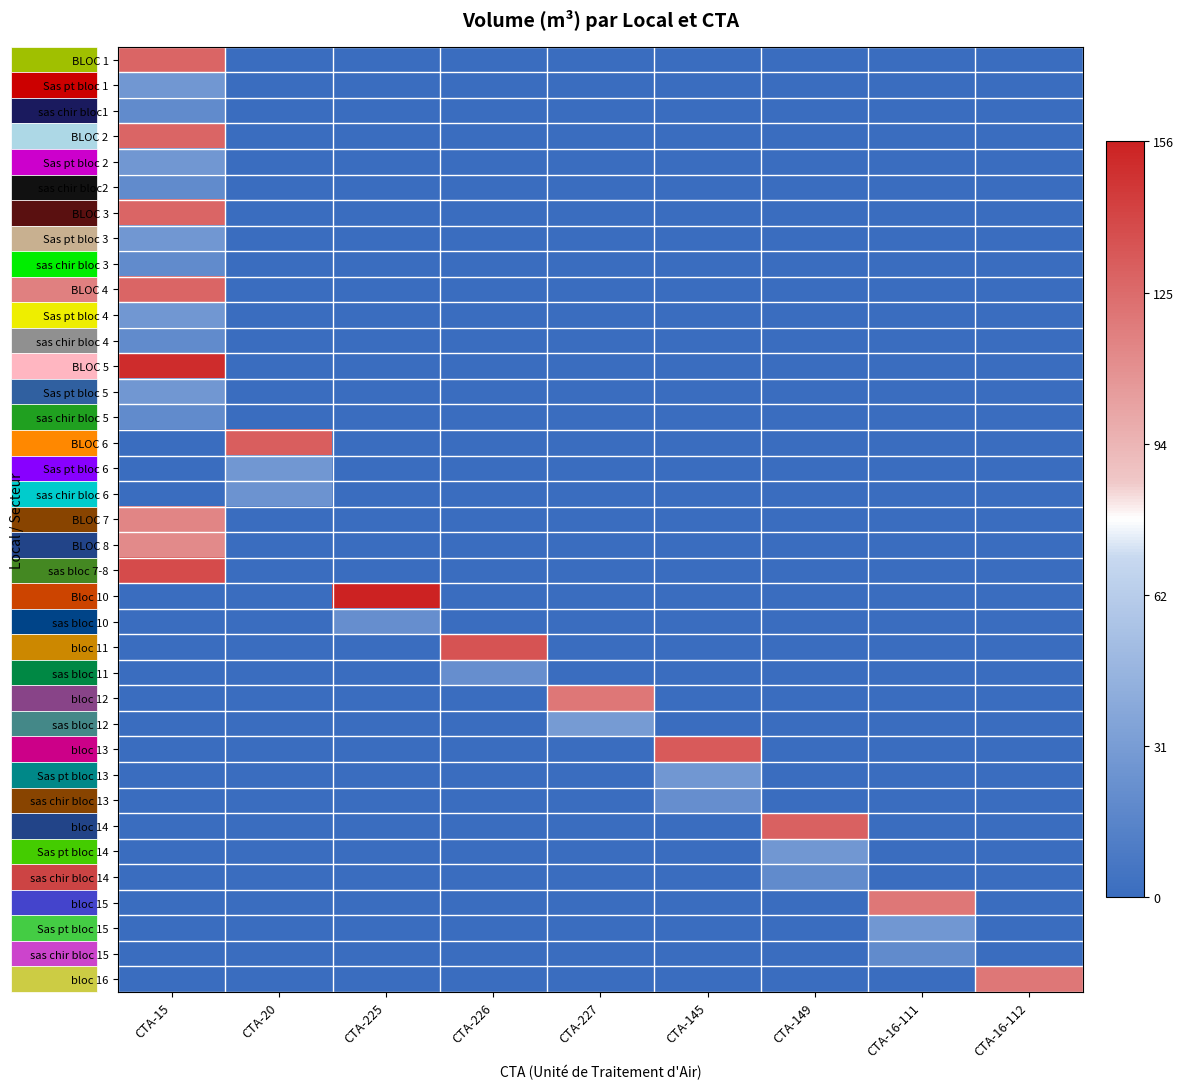

Reading left to right, what are all the values shown in this chart?

BLOC 1: CTA-15=126.9	CTA-20=0.0	CTA-225=0.0	CTA-226=0.0	CTA-227=0.0	CTA-145=0.0	CTA-149=0.0	CTA-16-111=0.0	CTA-16-112=0.0
Sas pt bloc 1: CTA-15=27.5	CTA-20=0.0	CTA-225=0.0	CTA-226=0.0	CTA-227=0.0	CTA-145=0.0	CTA-149=0.0	CTA-16-111=0.0	CTA-16-112=0.0
sas chir bloc1: CTA-15=20.0	CTA-20=0.0	CTA-225=0.0	CTA-226=0.0	CTA-227=0.0	CTA-145=0.0	CTA-149=0.0	CTA-16-111=0.0	CTA-16-112=0.0
BLOC 2: CTA-15=126.9	CTA-20=0.0	CTA-225=0.0	CTA-226=0.0	CTA-227=0.0	CTA-145=0.0	CTA-149=0.0	CTA-16-111=0.0	CTA-16-112=0.0
Sas pt bloc 2: CTA-15=27.5	CTA-20=0.0	CTA-225=0.0	CTA-226=0.0	CTA-227=0.0	CTA-145=0.0	CTA-149=0.0	CTA-16-111=0.0	CTA-16-112=0.0
sas chir bloc2: CTA-15=20.0	CTA-20=0.0	CTA-225=0.0	CTA-226=0.0	CTA-227=0.0	CTA-145=0.0	CTA-149=0.0	CTA-16-111=0.0	CTA-16-112=0.0
BLOC 3: CTA-15=126.9	CTA-20=0.0	CTA-225=0.0	CTA-226=0.0	CTA-227=0.0	CTA-145=0.0	CTA-149=0.0	CTA-16-111=0.0	CTA-16-112=0.0
Sas pt bloc 3: CTA-15=27.5	CTA-20=0.0	CTA-225=0.0	CTA-226=0.0	CTA-227=0.0	CTA-145=0.0	CTA-149=0.0	CTA-16-111=0.0	CTA-16-112=0.0
sas chir bloc 3: CTA-15=20.0	CTA-20=0.0	CTA-225=0.0	CTA-226=0.0	CTA-227=0.0	CTA-145=0.0	CTA-149=0.0	CTA-16-111=0.0	CTA-16-112=0.0
BLOC 4: CTA-15=126.9	CTA-20=0.0	CTA-225=0.0	CTA-226=0.0	CTA-227=0.0	CTA-145=0.0	CTA-149=0.0	CTA-16-111=0.0	CTA-16-112=0.0
Sas pt bloc 4: CTA-15=27.5	CTA-20=0.0	CTA-225=0.0	CTA-226=0.0	CTA-227=0.0	CTA-145=0.0	CTA-149=0.0	CTA-16-111=0.0	CTA-16-112=0.0
sas chir bloc 4: CTA-15=20.0	CTA-20=0.0	CTA-225=0.0	CTA-226=0.0	CTA-227=0.0	CTA-145=0.0	CTA-149=0.0	CTA-16-111=0.0	CTA-16-112=0.0
BLOC 5: CTA-15=151.2	CTA-20=0.0	CTA-225=0.0	CTA-226=0.0	CTA-227=0.0	CTA-145=0.0	CTA-149=0.0	CTA-16-111=0.0	CTA-16-112=0.0
Sas pt bloc 5: CTA-15=27.5	CTA-20=0.0	CTA-225=0.0	CTA-226=0.0	CTA-227=0.0	CTA-145=0.0	CTA-149=0.0	CTA-16-111=0.0	CTA-16-112=0.0
sas chir bloc 5: CTA-15=20.0	CTA-20=0.0	CTA-225=0.0	CTA-226=0.0	CTA-227=0.0	CTA-145=0.0	CTA-149=0.0	CTA-16-111=0.0	CTA-16-112=0.0
BLOC 6: CTA-15=0.0	CTA-20=129.8	CTA-225=0.0	CTA-226=0.0	CTA-227=0.0	CTA-145=0.0	CTA-149=0.0	CTA-16-111=0.0	CTA-16-112=0.0
Sas pt bloc 6: CTA-15=0.0	CTA-20=27.5	CTA-225=0.0	CTA-226=0.0	CTA-227=0.0	CTA-145=0.0	CTA-149=0.0	CTA-16-111=0.0	CTA-16-112=0.0
sas chir bloc 6: CTA-15=0.0	CTA-20=25.0	CTA-225=0.0	CTA-226=0.0	CTA-227=0.0	CTA-145=0.0	CTA-149=0.0	CTA-16-111=0.0	CTA-16-112=0.0
BLOC 7: CTA-15=113.4	CTA-20=0.0	CTA-225=0.0	CTA-226=0.0	CTA-227=0.0	CTA-145=0.0	CTA-149=0.0	CTA-16-111=0.0	CTA-16-112=0.0
BLOC 8: CTA-15=111.9	CTA-20=0.0	CTA-225=0.0	CTA-226=0.0	CTA-227=0.0	CTA-145=0.0	CTA-149=0.0	CTA-16-111=0.0	CTA-16-112=0.0
sas bloc 7-8: CTA-15=138.0	CTA-20=0.0	CTA-225=0.0	CTA-226=0.0	CTA-227=0.0	CTA-145=0.0	CTA-149=0.0	CTA-16-111=0.0	CTA-16-112=0.0
Bloc 10: CTA-15=0.0	CTA-20=0.0	CTA-225=156.0	CTA-226=0.0	CTA-227=0.0	CTA-145=0.0	CTA-149=0.0	CTA-16-111=0.0	CTA-16-112=0.0
sas bloc 10: CTA-15=0.0	CTA-20=0.0	CTA-225=22.5	CTA-226=0.0	CTA-227=0.0	CTA-145=0.0	CTA-149=0.0	CTA-16-111=0.0	CTA-16-112=0.0
bloc 11: CTA-15=0.0	CTA-20=0.0	CTA-225=0.0	CTA-226=135.0	CTA-227=0.0	CTA-145=0.0	CTA-149=0.0	CTA-16-111=0.0	CTA-16-112=0.0
sas bloc 11: CTA-15=0.0	CTA-20=0.0	CTA-225=0.0	CTA-226=22.5	CTA-227=0.0	CTA-145=0.0	CTA-149=0.0	CTA-16-111=0.0	CTA-16-112=0.0
bloc 12: CTA-15=0.0	CTA-20=0.0	CTA-225=0.0	CTA-226=0.0	CTA-227=120.0	CTA-145=0.0	CTA-149=0.0	CTA-16-111=0.0	CTA-16-112=0.0
sas bloc 12: CTA-15=0.0	CTA-20=0.0	CTA-225=0.0	CTA-226=0.0	CTA-227=30.0	CTA-145=0.0	CTA-149=0.0	CTA-16-111=0.0	CTA-16-112=0.0
bloc 13: CTA-15=0.0	CTA-20=0.0	CTA-225=0.0	CTA-226=0.0	CTA-227=0.0	CTA-145=132.0	CTA-149=0.0	CTA-16-111=0.0	CTA-16-112=0.0
Sas pt bloc 13: CTA-15=0.0	CTA-20=0.0	CTA-225=0.0	CTA-226=0.0	CTA-227=0.0	CTA-145=27.5	CTA-149=0.0	CTA-16-111=0.0	CTA-16-112=0.0
sas chir bloc 13: CTA-15=0.0	CTA-20=0.0	CTA-225=0.0	CTA-226=0.0	CTA-227=0.0	CTA-145=22.5	CTA-149=0.0	CTA-16-111=0.0	CTA-16-112=0.0
bloc 14: CTA-15=0.0	CTA-20=0.0	CTA-225=0.0	CTA-226=0.0	CTA-227=0.0	CTA-145=0.0	CTA-149=129.0	CTA-16-111=0.0	CTA-16-112=0.0
Sas pt bloc 14: CTA-15=0.0	CTA-20=0.0	CTA-225=0.0	CTA-226=0.0	CTA-227=0.0	CTA-145=0.0	CTA-149=27.5	CTA-16-111=0.0	CTA-16-112=0.0
sas chir bloc 14: CTA-15=0.0	CTA-20=0.0	CTA-225=0.0	CTA-226=0.0	CTA-227=0.0	CTA-145=0.0	CTA-149=20.0	CTA-16-111=0.0	CTA-16-112=0.0
bloc 15: CTA-15=0.0	CTA-20=0.0	CTA-225=0.0	CTA-226=0.0	CTA-227=0.0	CTA-145=0.0	CTA-149=0.0	CTA-16-111=120.0	CTA-16-112=0.0
Sas pt bloc 15: CTA-15=0.0	CTA-20=0.0	CTA-225=0.0	CTA-226=0.0	CTA-227=0.0	CTA-145=0.0	CTA-149=0.0	CTA-16-111=27.5	CTA-16-112=0.0
sas chir bloc 15: CTA-15=0.0	CTA-20=0.0	CTA-225=0.0	CTA-226=0.0	CTA-227=0.0	CTA-145=0.0	CTA-149=0.0	CTA-16-111=20.0	CTA-16-112=0.0
bloc 16: CTA-15=0.0	CTA-20=0.0	CTA-225=0.0	CTA-226=0.0	CTA-227=0.0	CTA-145=0.0	CTA-149=0.0	CTA-16-111=0.0	CTA-16-112=120.0